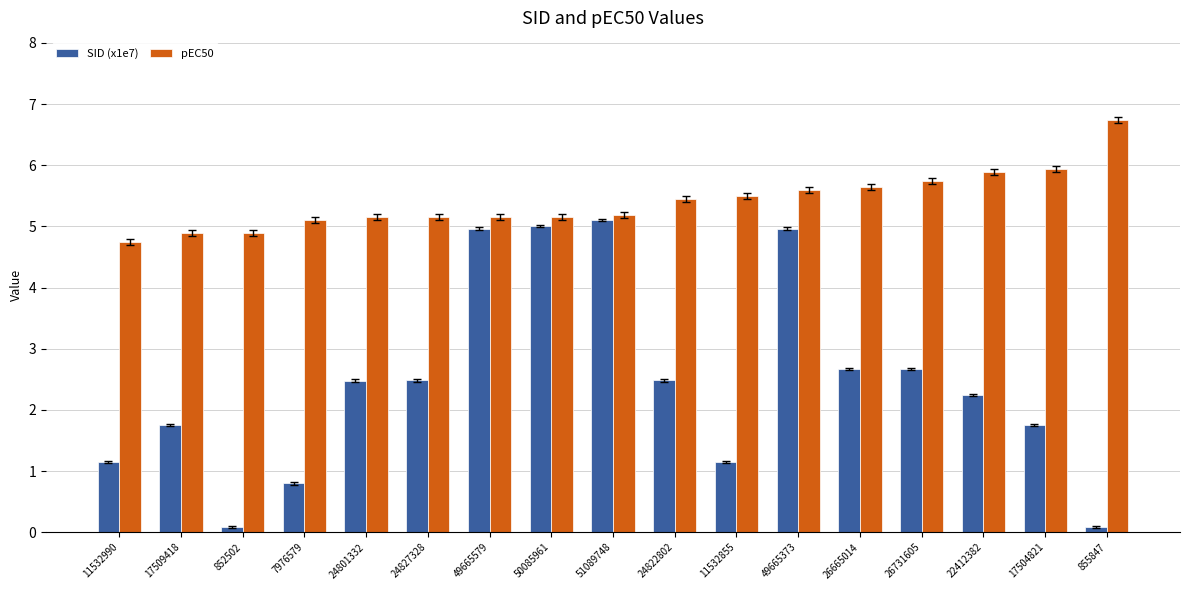

Between 17509418 and 51089748, which series saw the biggest shift?

SID (x1e7)